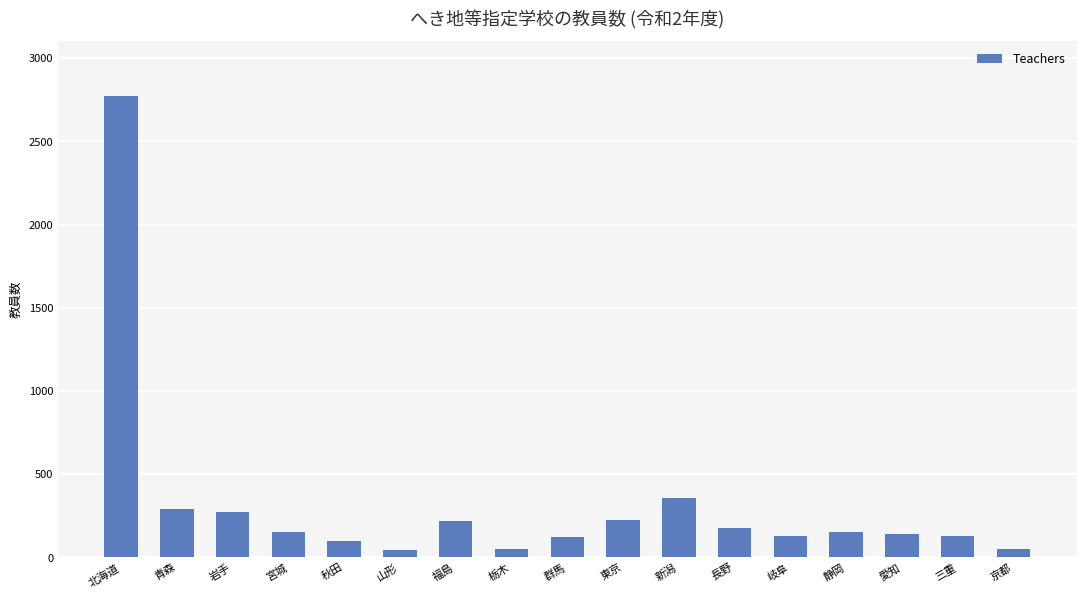

What is the label of the 17th bar from the left?

京都